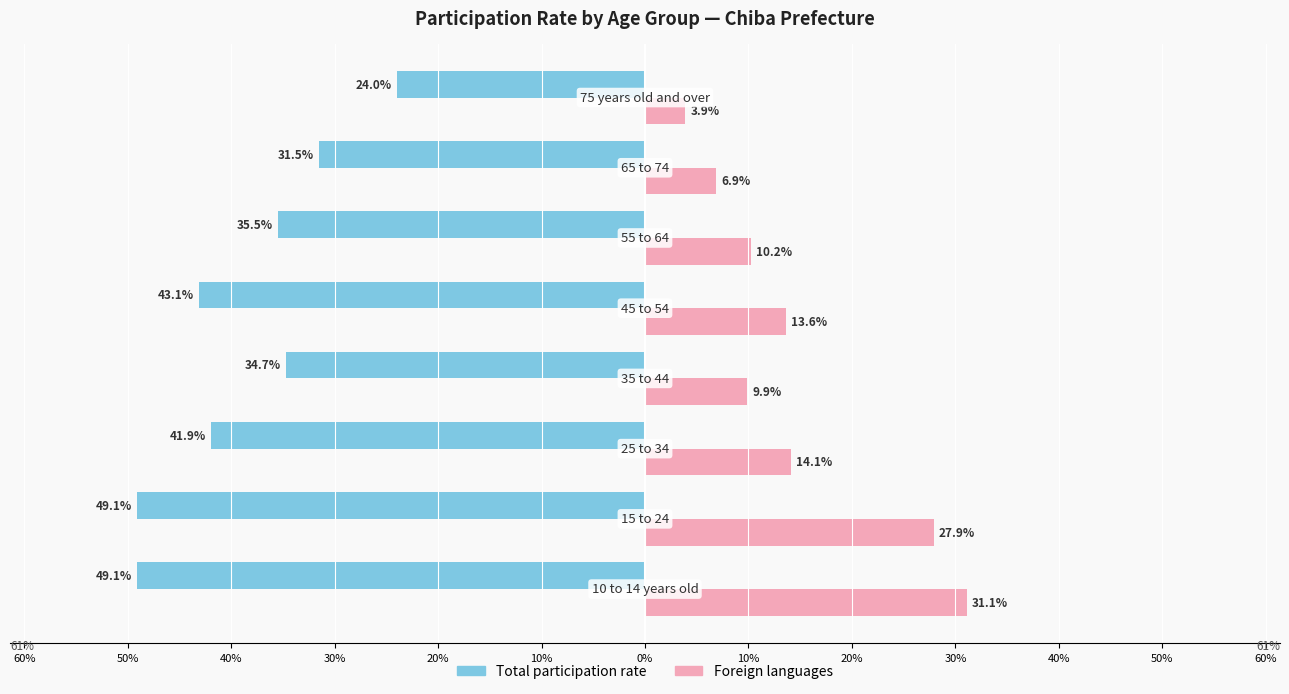

What are all the series names shown in the legend?

Total participation rate, Foreign languages